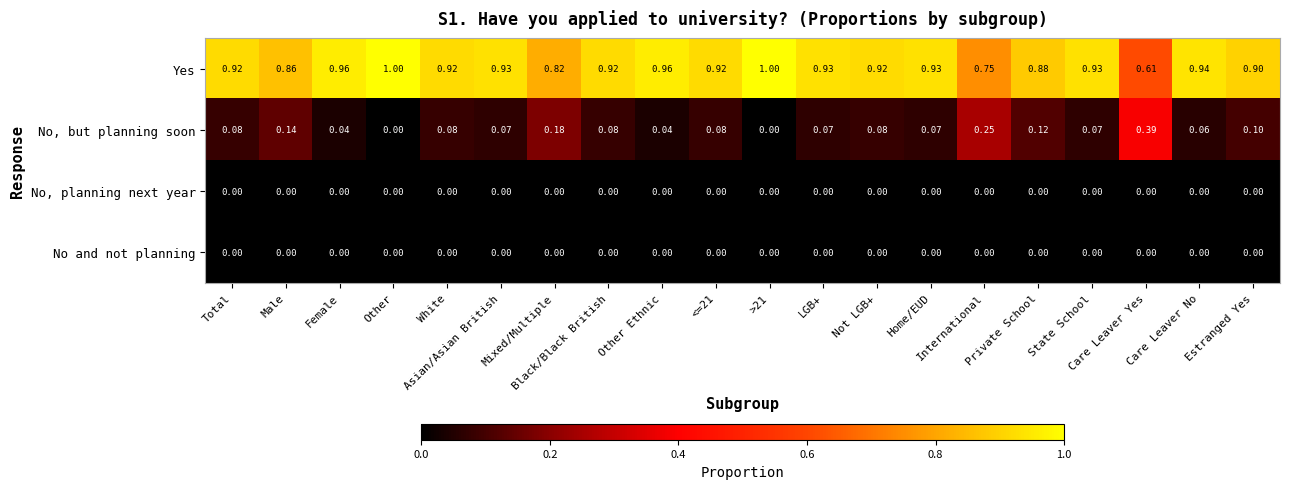

Which series has the largest total across all categories?

Yes